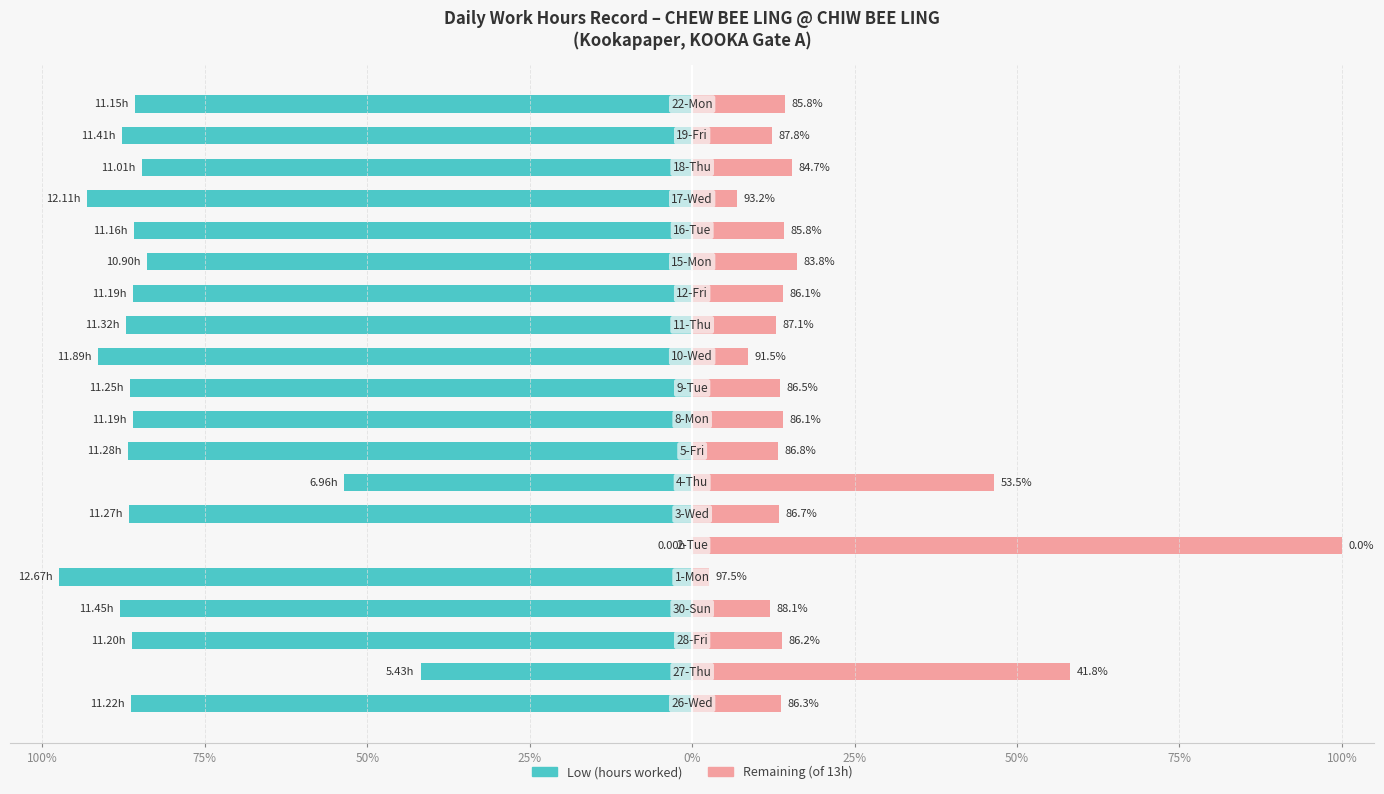

What is the difference between the maximum and second lowest values in the Remaining capacity series?

93.2